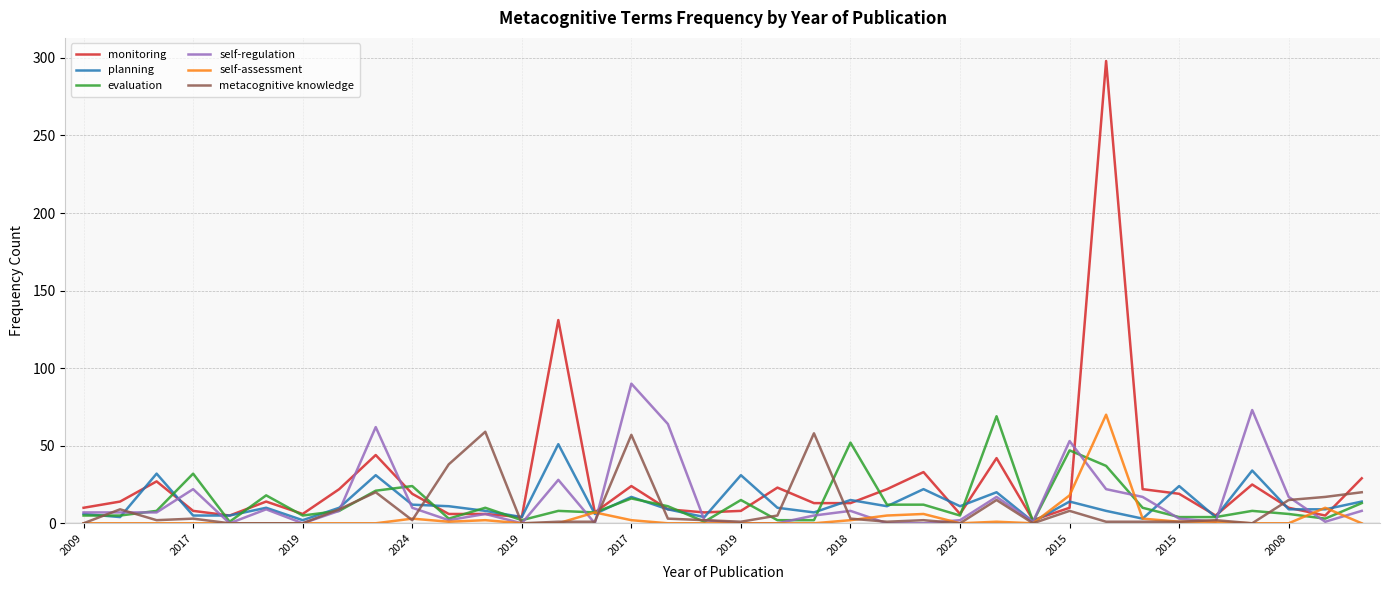

Which series has the largest range (max minus min)?

monitoring